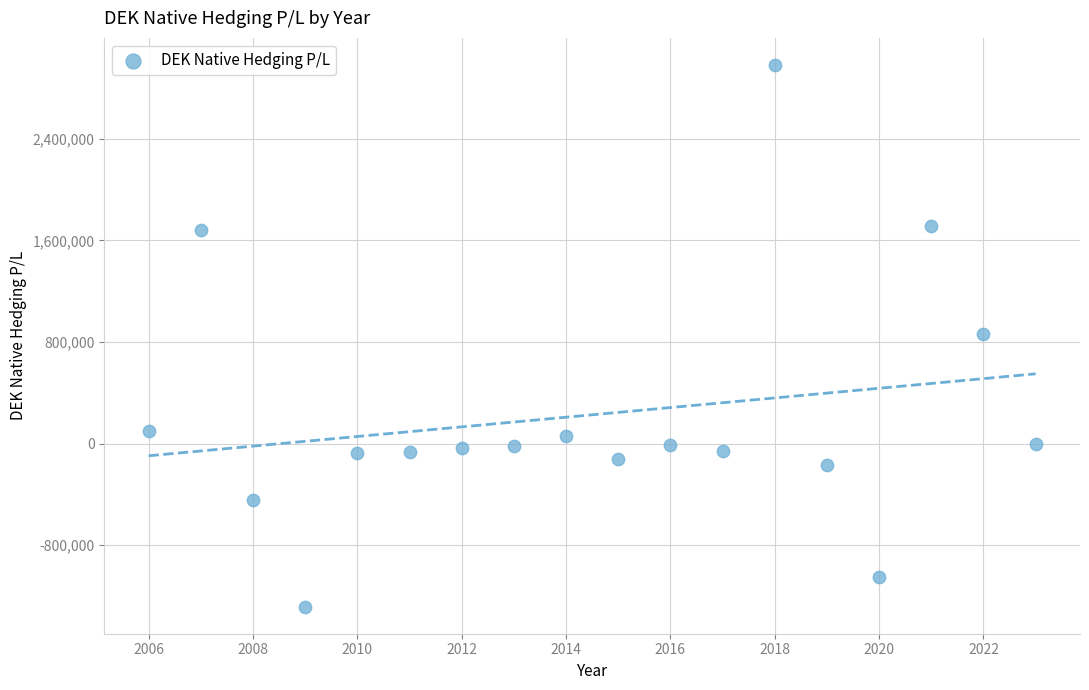

What is the range of X values (max minus min)?

17.0